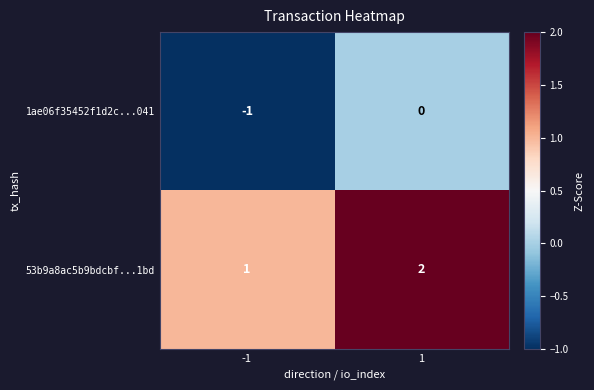

At 1, list the series in order from smallest to largest.

1ae06f35452f1d2c...041, 53b9a8ac5b9bdcbf...1bd